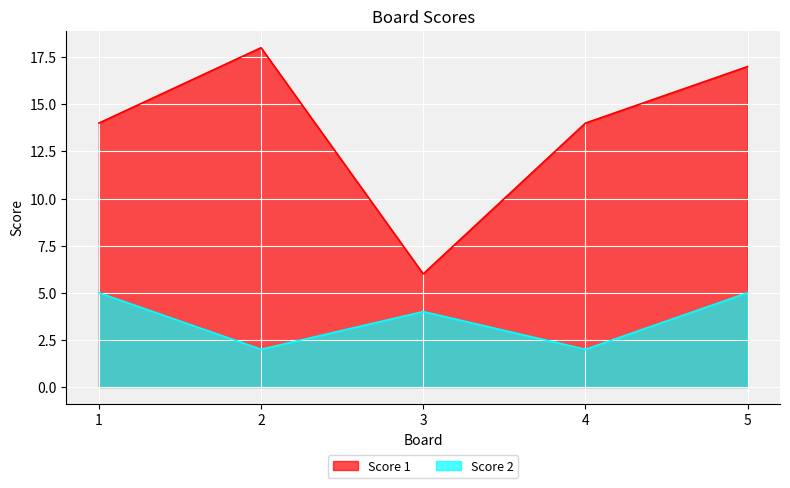

How many lines are shown in the chart?

2